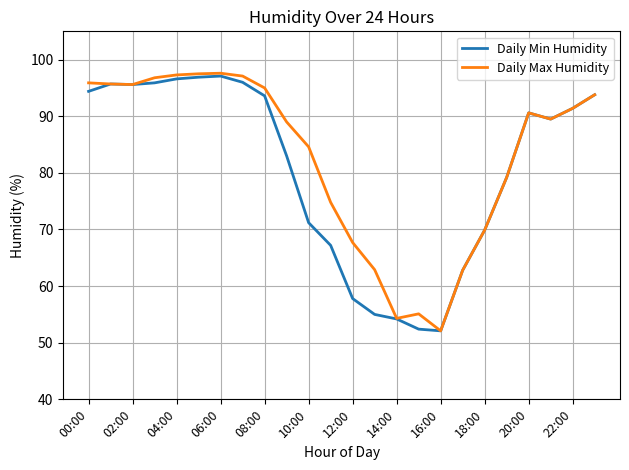

What is the greatest value displayed?

97.6